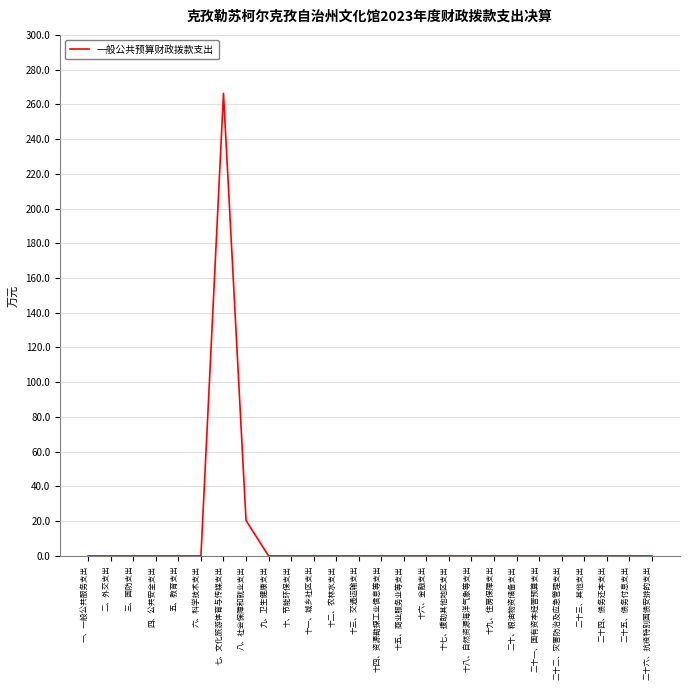

The value at 十一、城乡社区支出 is -95.1. True or false?

False